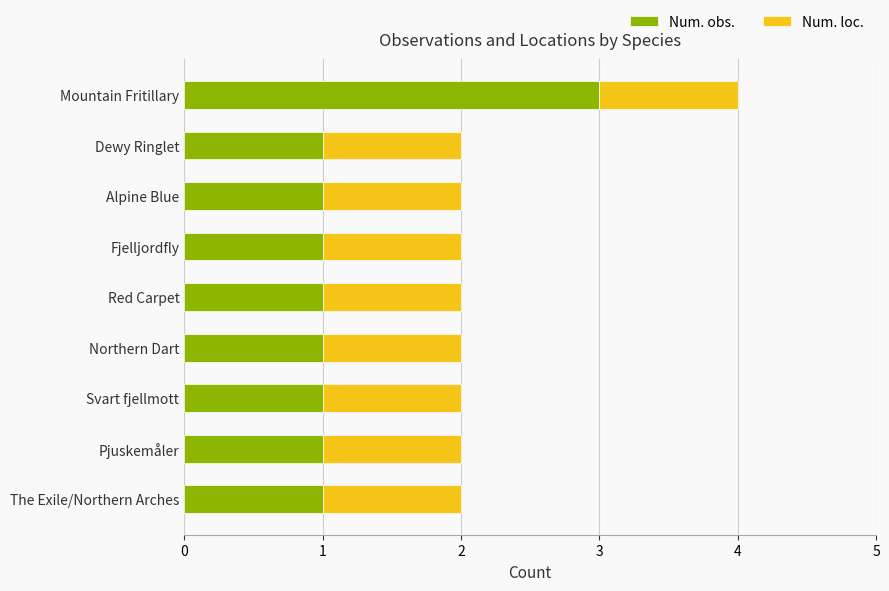

What is the sum of all Num. obs. values?

11